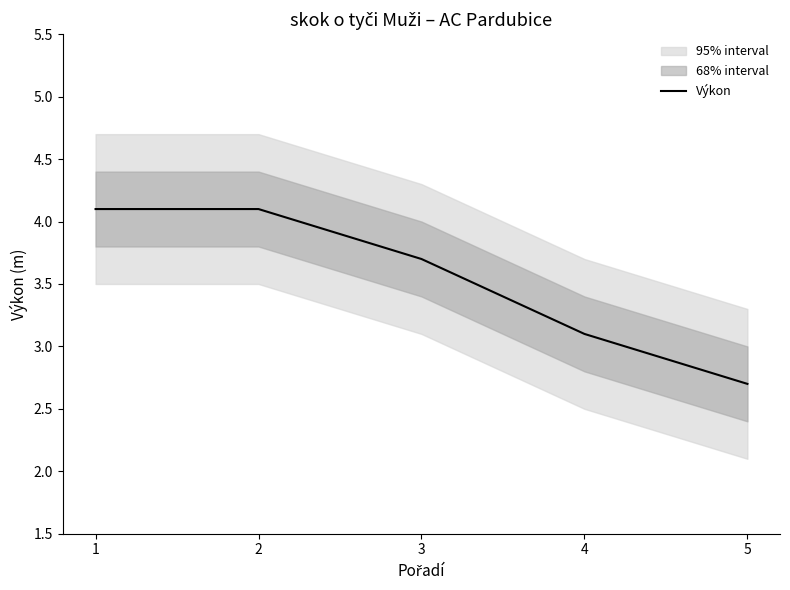

At which category does the chart reach its peak across all series?

1